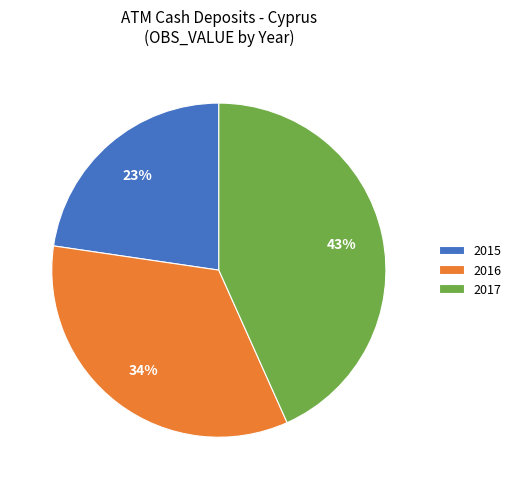

To the nearest percent, what percentage of the pie is 2017?

43%